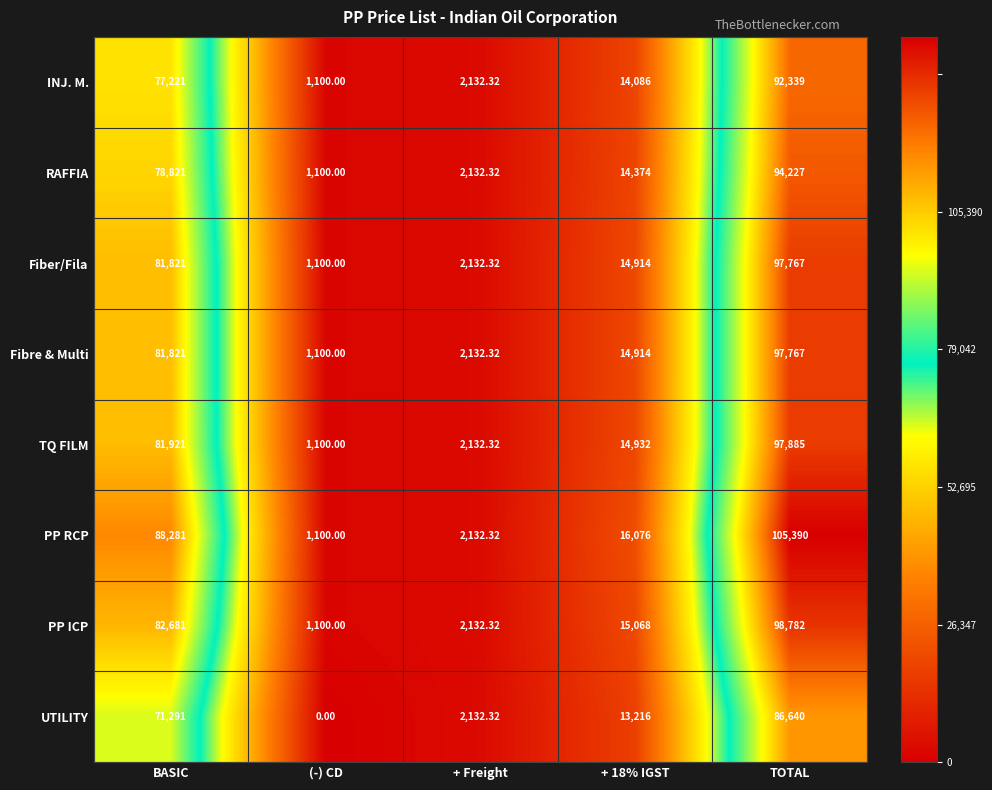

Is the value of UTILITY at + Freight greater than the value of Fibre & Multi at BASIC?

No